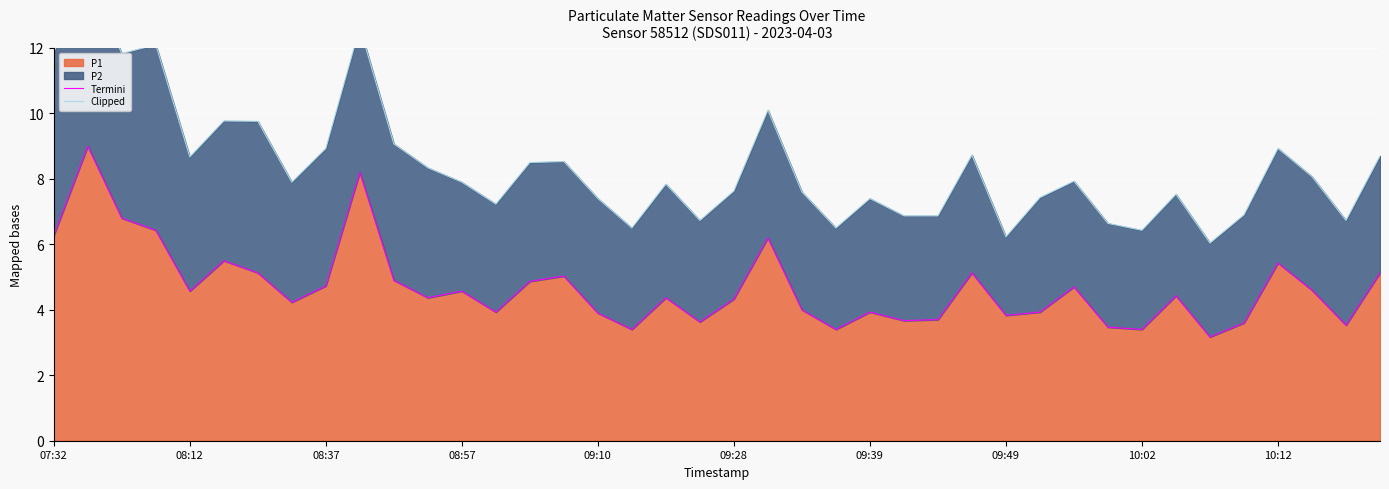

The value of P1 at 09:39 is 3.9. True or false?

True